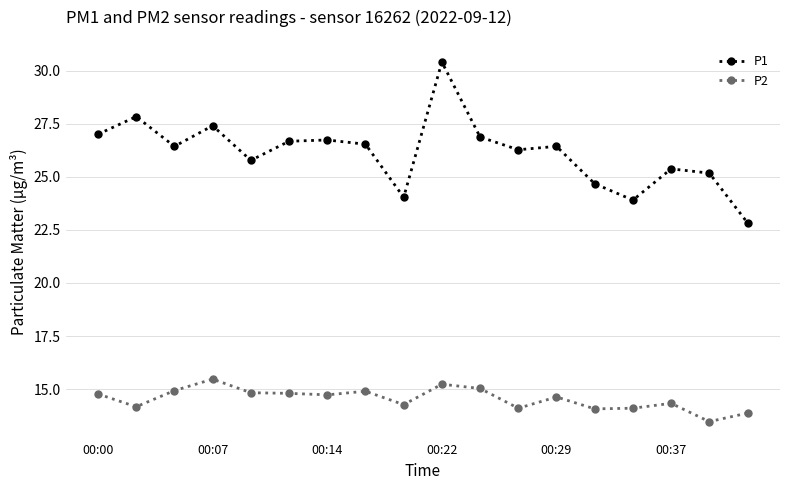

True or false: P2 and P1 intersect in this chart.

False